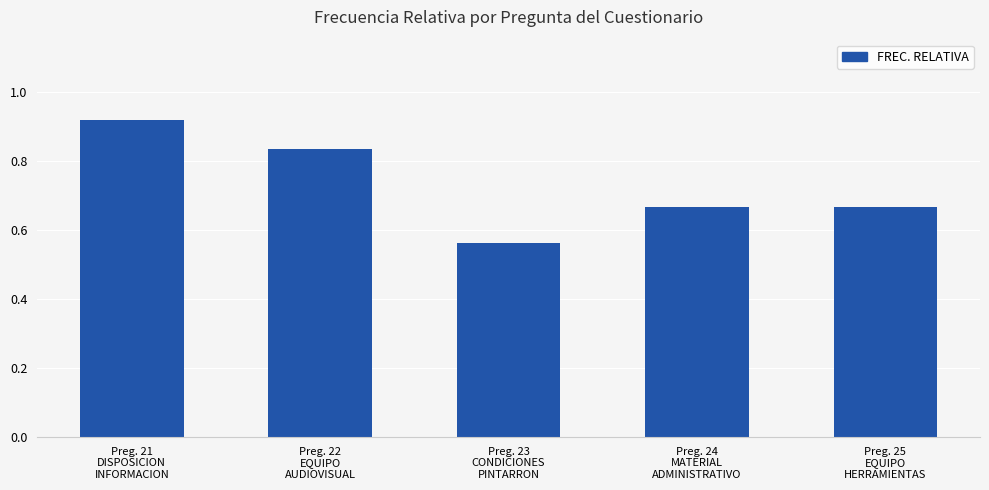

Count the values in the range 0 to 1.

5